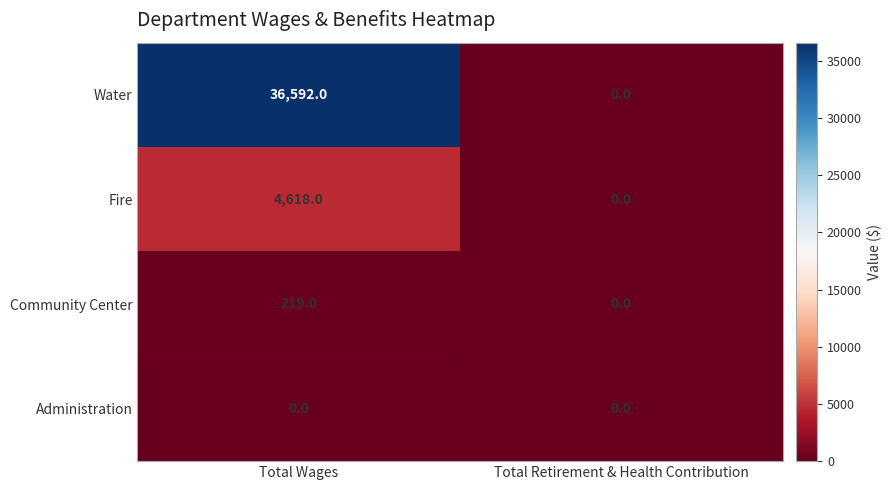

Which series changed the most between Total Wages and Total Retirement & Health Contribution?

Water